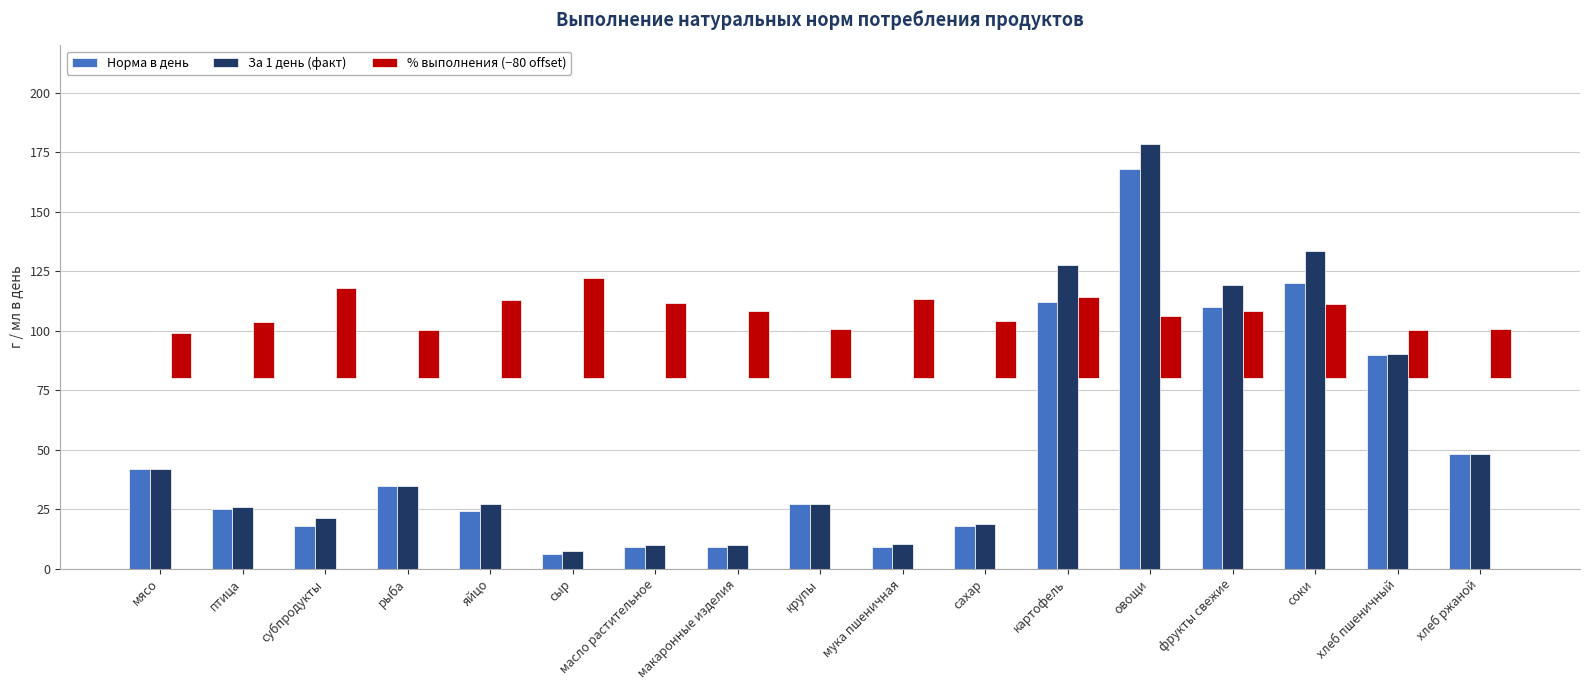

What is the difference between the second highest and second lowest values in the Норма в день series?

111.0